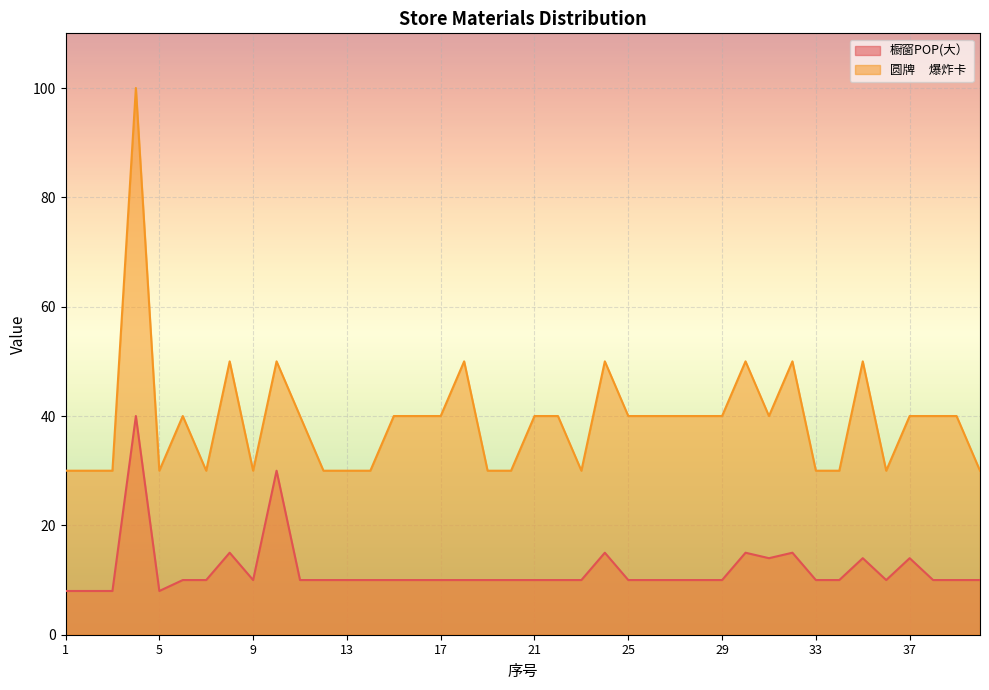

Count the 圆牌     爆炸卡 values in the range 30 to 40.

32